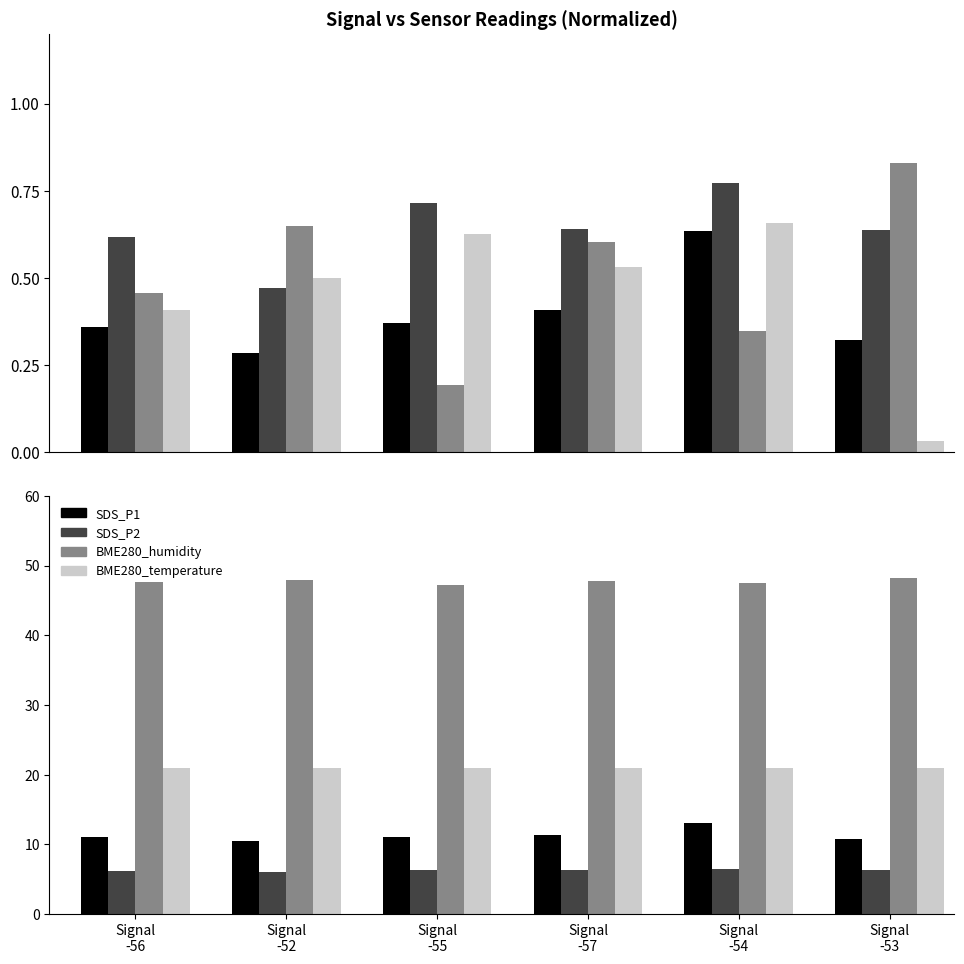

What is the minimum value for SDS_P1?

10.5